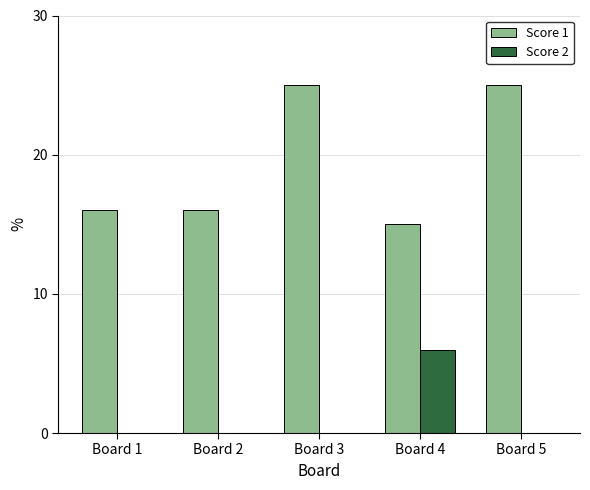

What is the sum of the Score 1 values at Board 1 and Board 4?

31